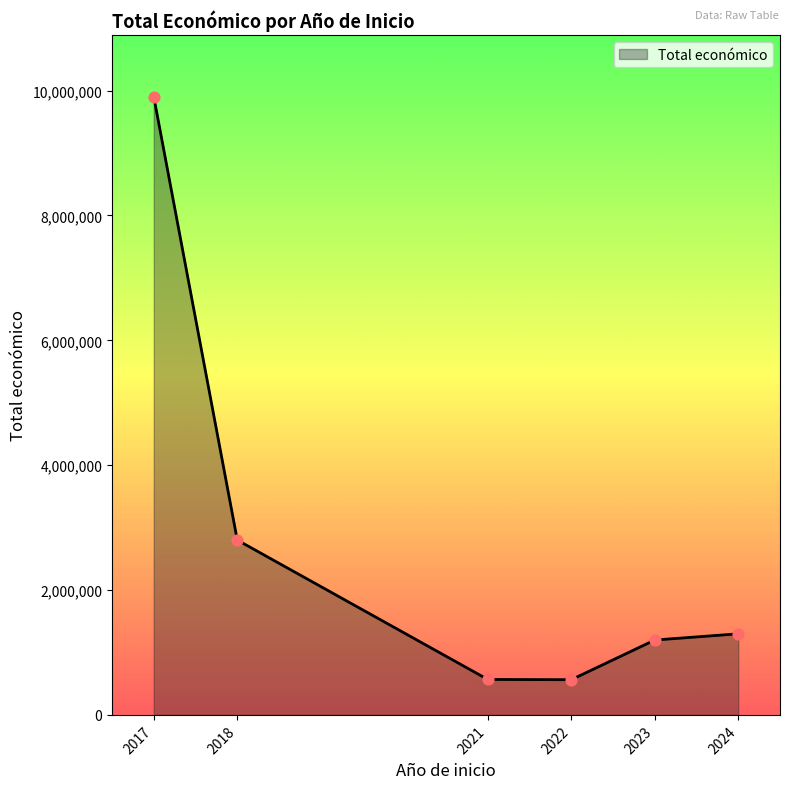

Between 2022 and 2024, which is larger?

2024